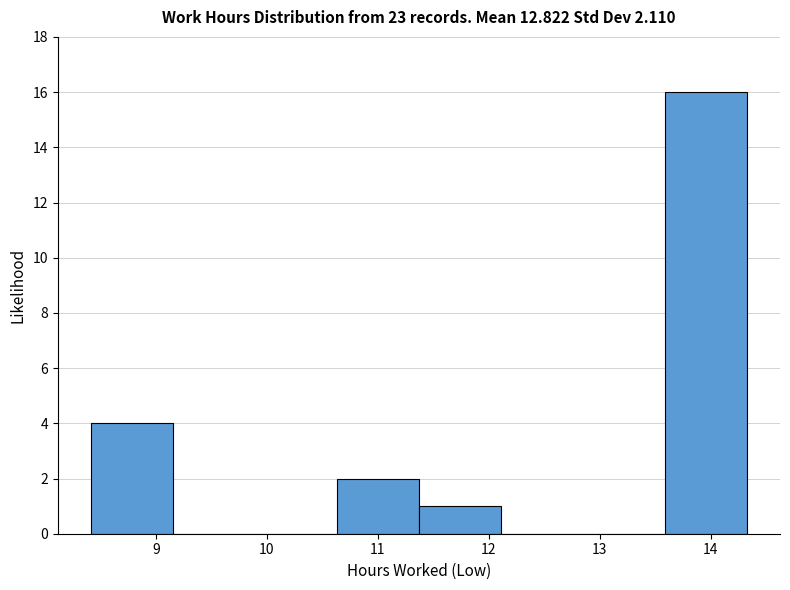

Reading left to right, list every bar in this chart as the range it spans on the x-axis followed by its height. Neither the bar edges nor the heights are printed on the chart, so give them approximately, as read against the axes.

8.41 to 9.15: 4
9.15 to 9.89: 0
9.89 to 10.63: 0
10.63 to 11.37: 2
11.37 to 12.11: 1
12.11 to 12.85: 0
12.85 to 13.59: 0
13.59 to 14.33: 16